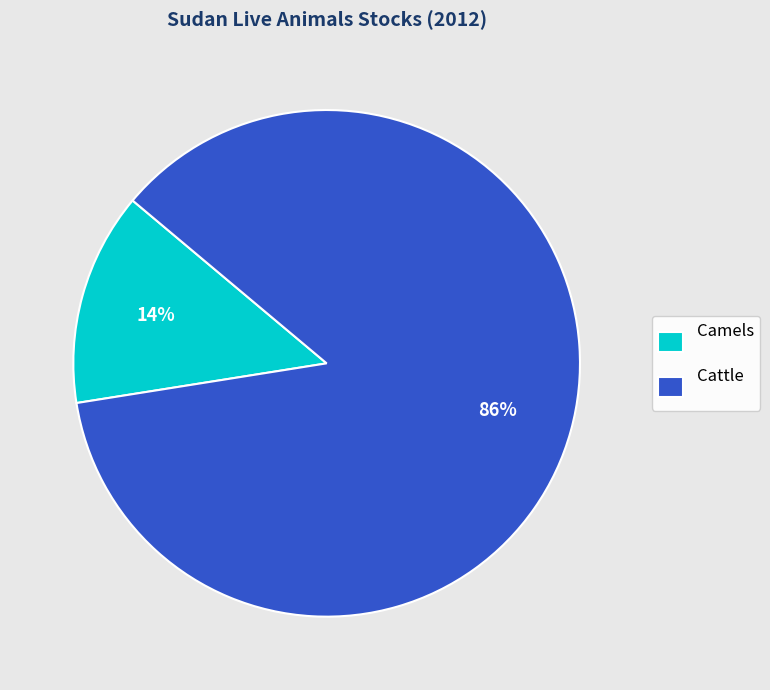

What is the smallest slice in the pie chart?

Camels